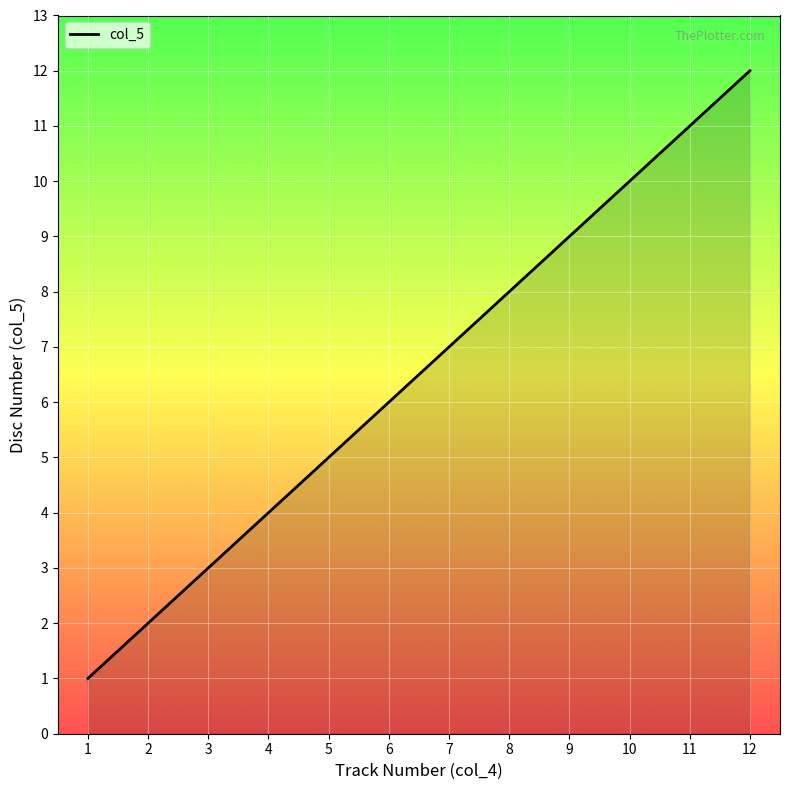

Reading left to right, list all the values displayed in this chart.

1	2	3	4	5	6	7	8	9	10	11	12